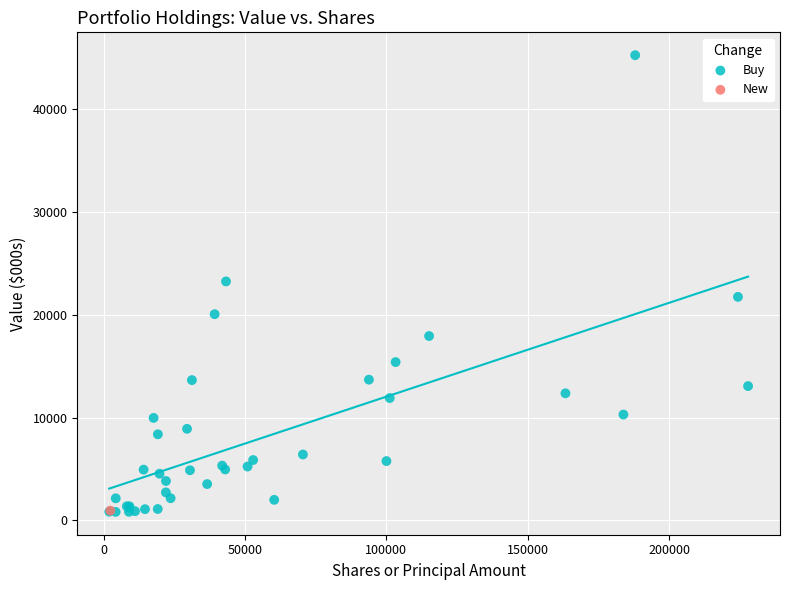

What are all the series names shown in the legend?

Buy, New